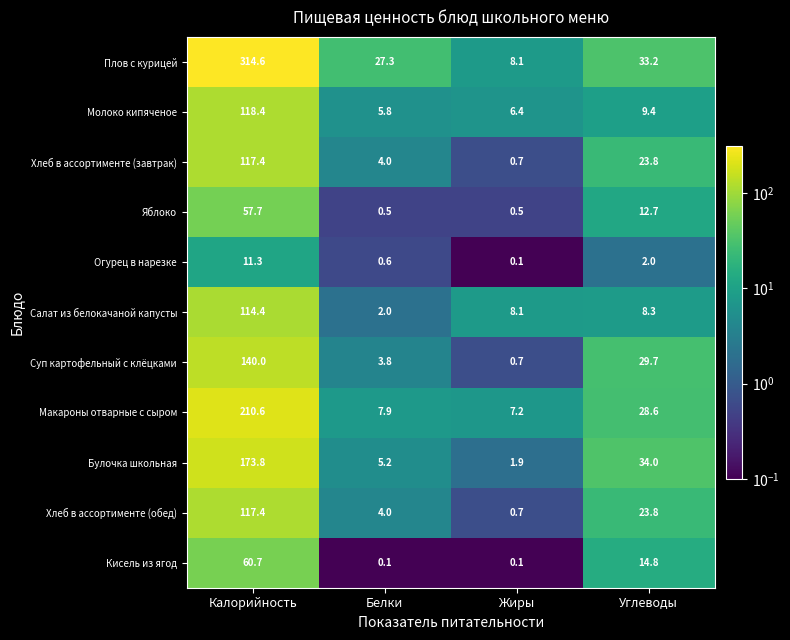

What is the greatest value displayed?

314.6